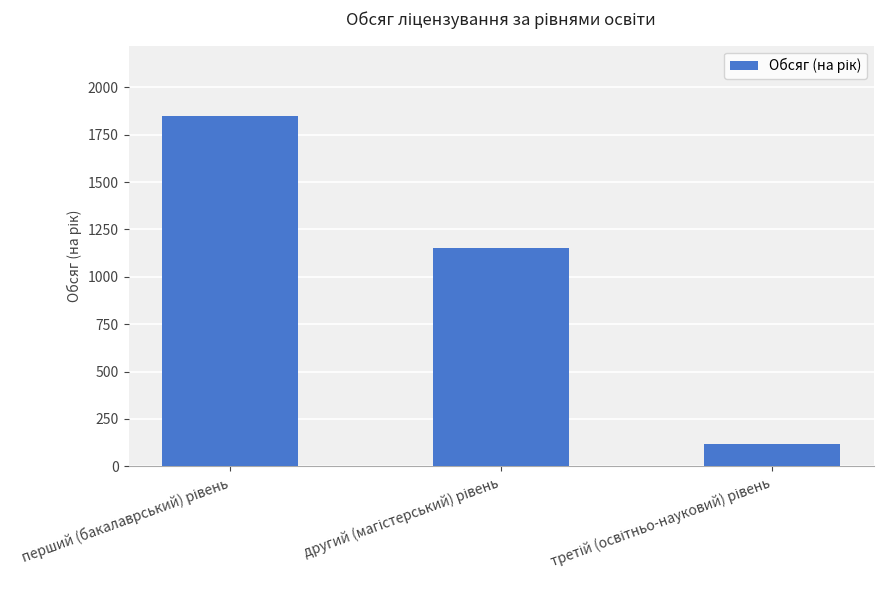

Does the chart contain stacked bars?

No